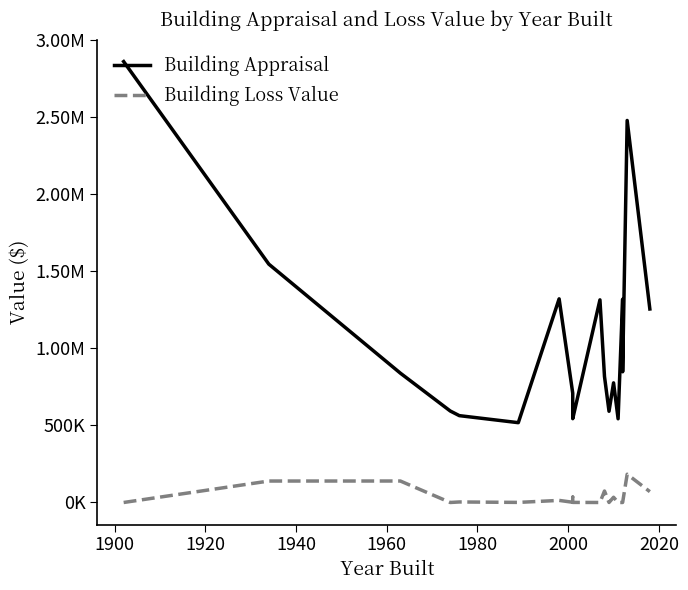

In Building Appraisal, how many points are higher than both neighbors (excluding endpoints)?

5